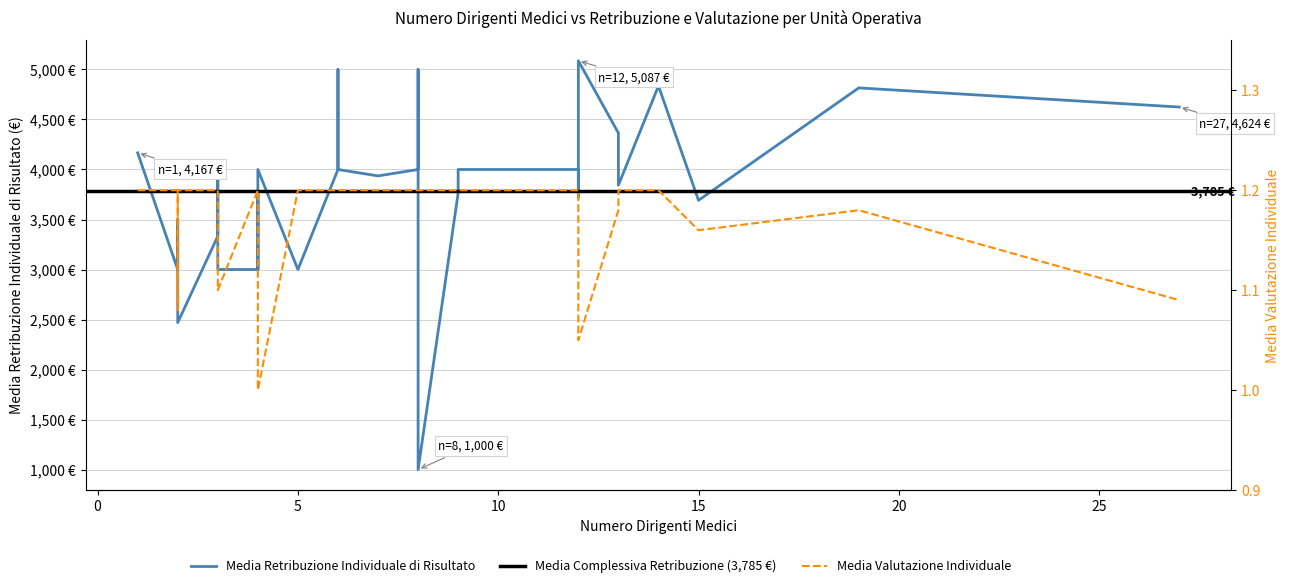

How many interior local peaks does the media valutazione individuale series have?

1